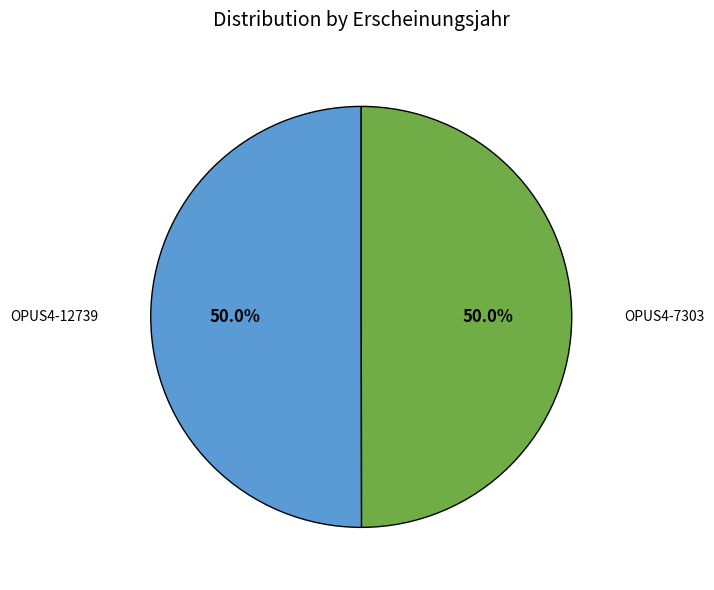

Approximately how many times larger is the value at OPUS4-7303 compared to OPUS4-12739?

1.0